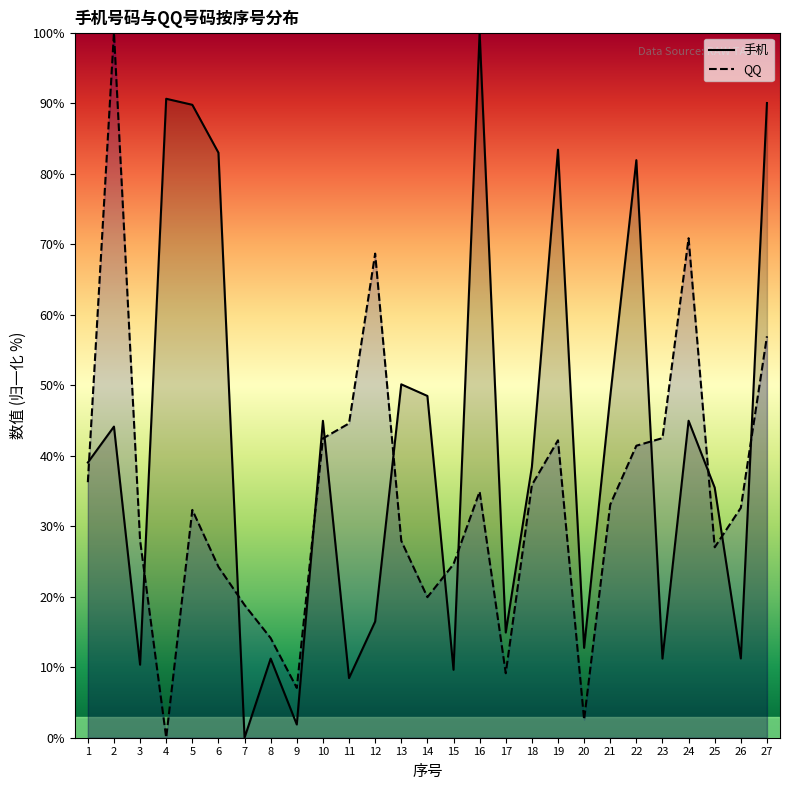

Which series has the widest spread of values?

手机